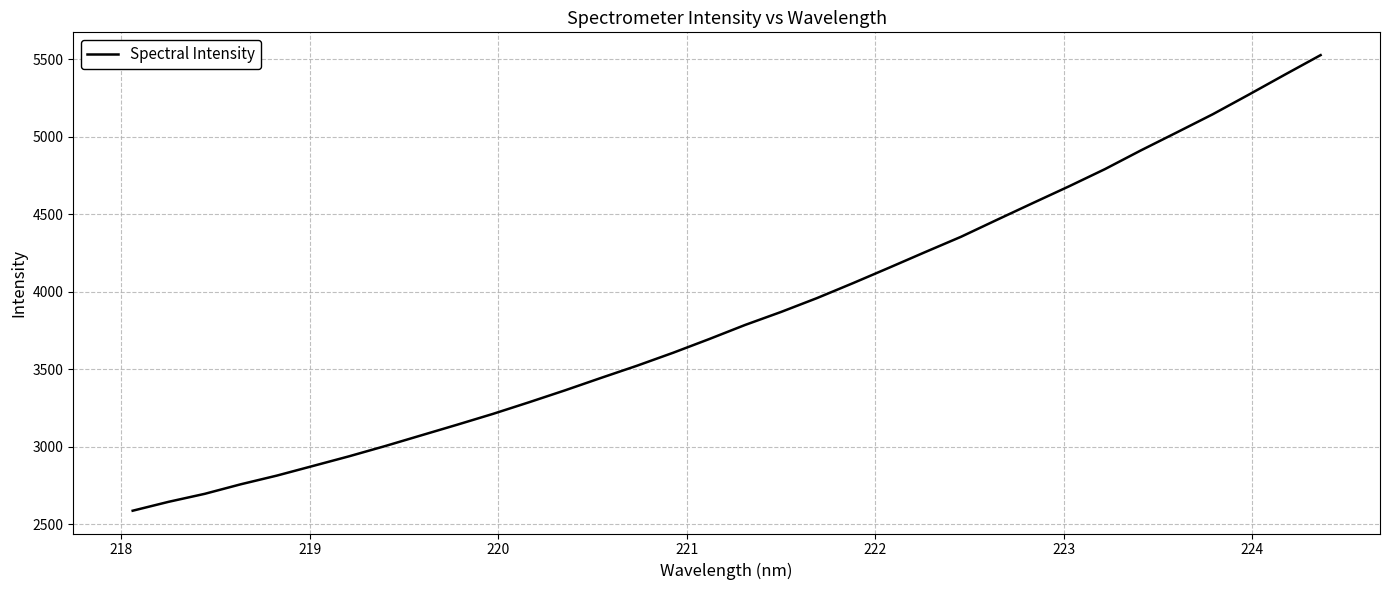

What is the difference between the maximum and minimum values?

2939.3